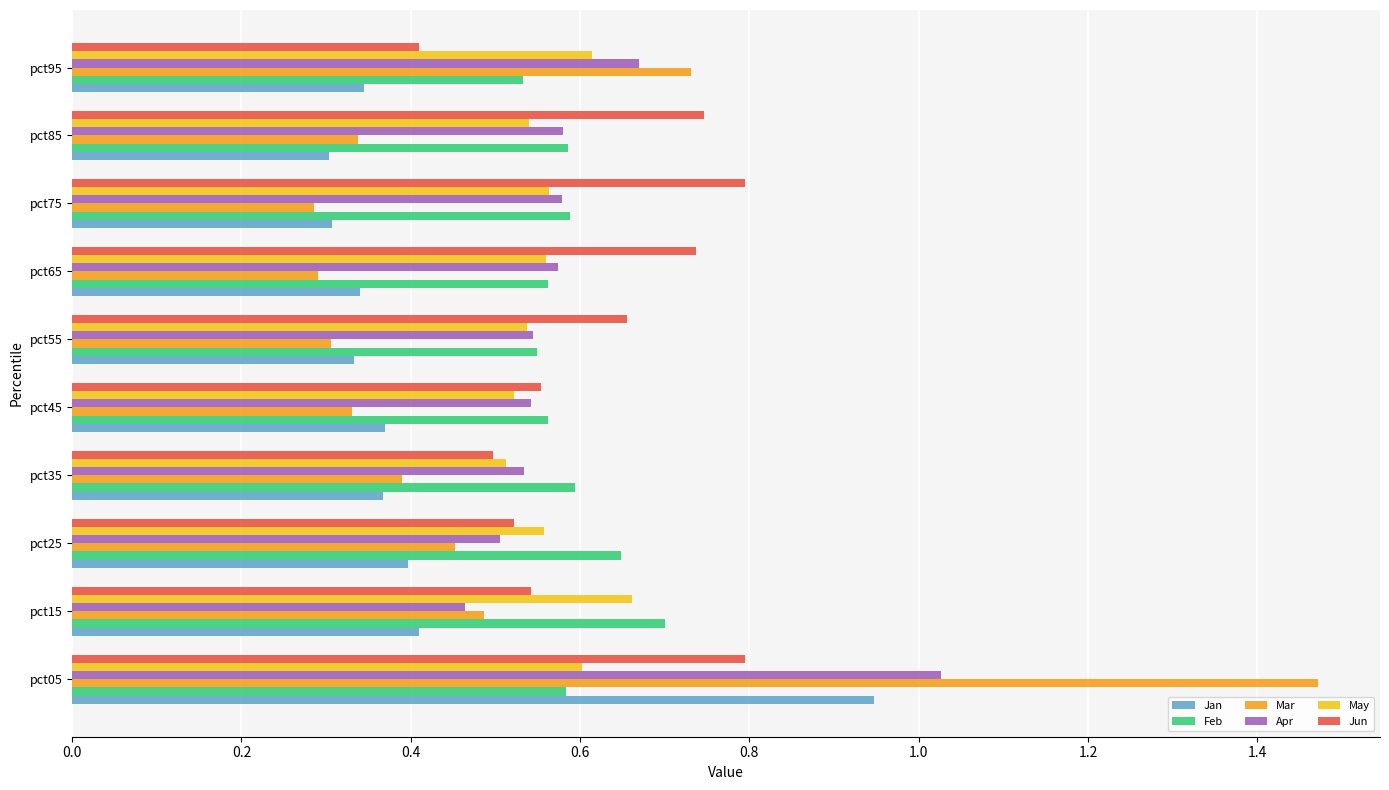

Count the number of categories in the chart.

10